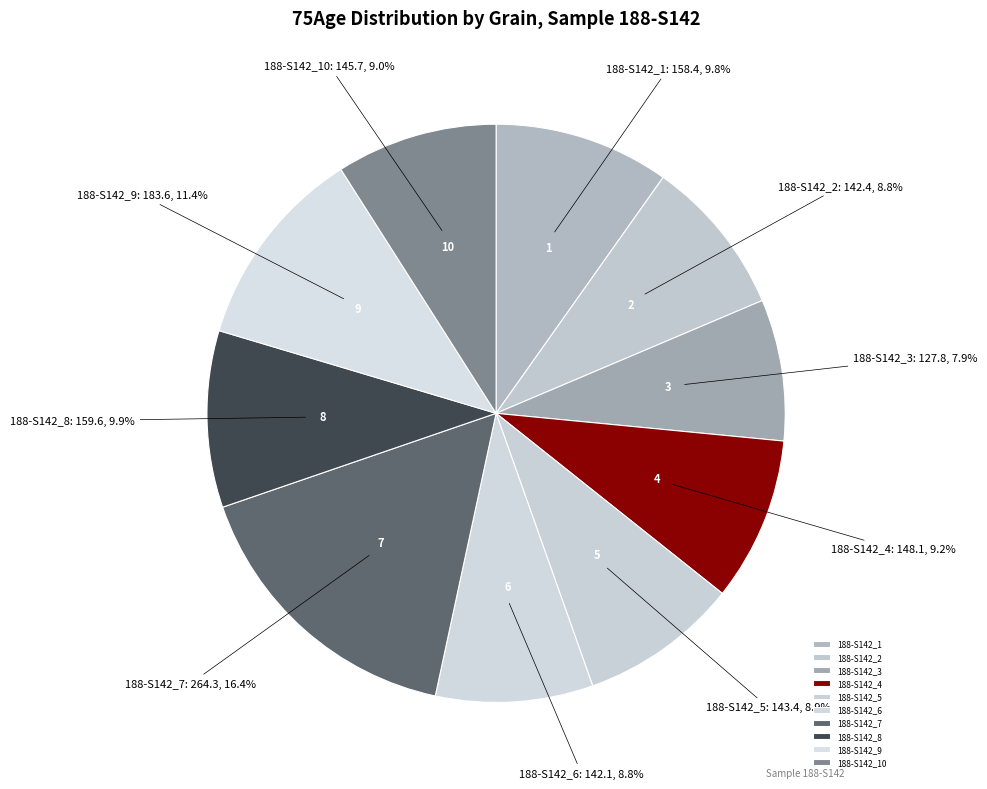

Which slice is the largest?

188-S142_7